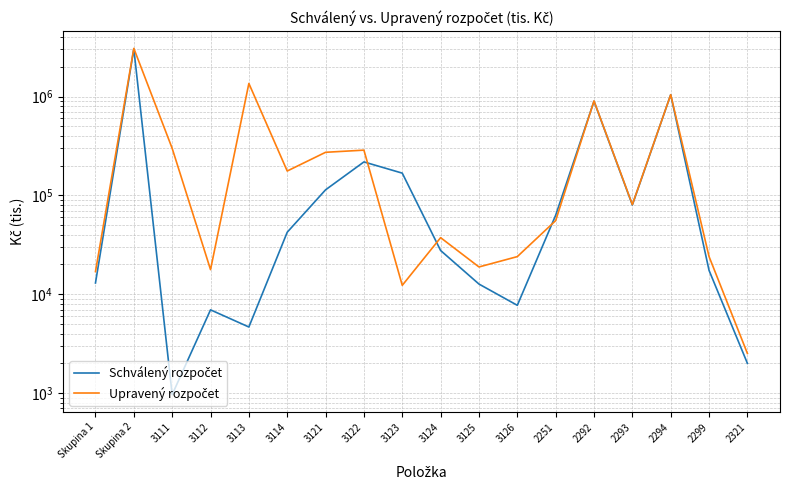

True or false: Schválený rozpočet has a value of 4466498 at Skupina 2.

False